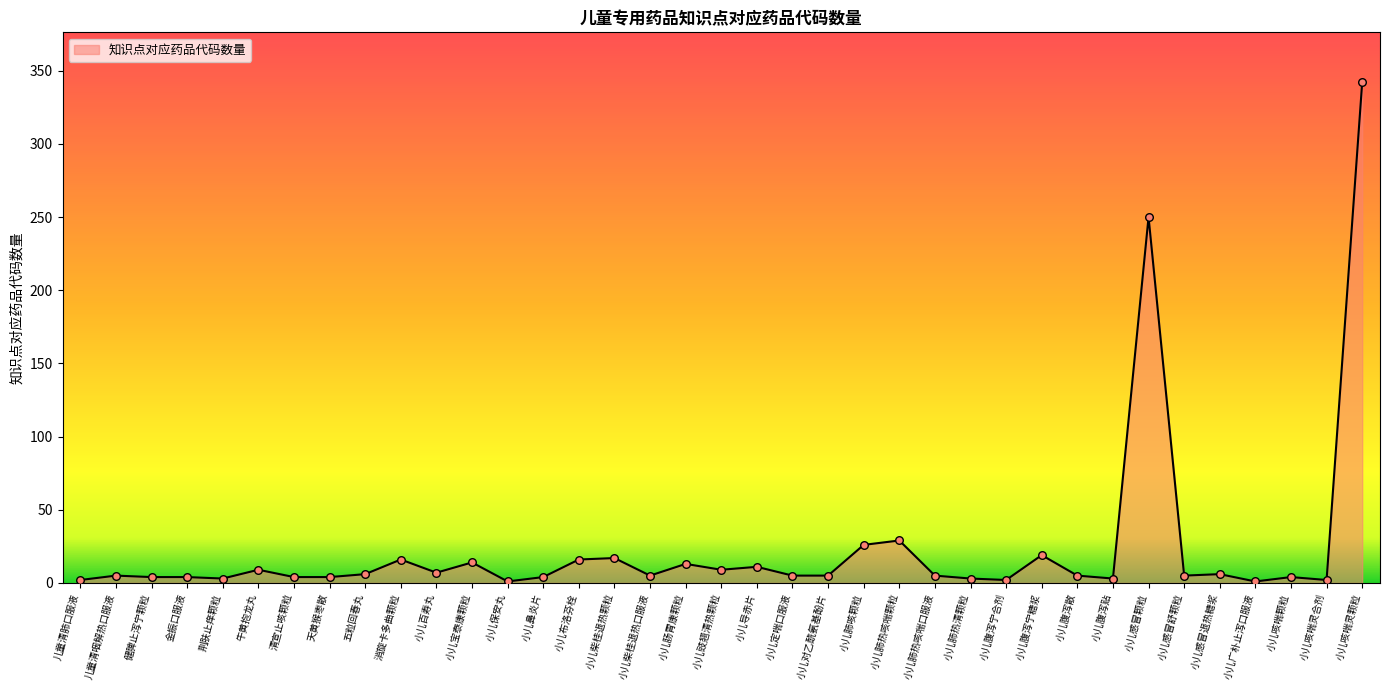

Approximately how many times larger is the value at 小儿柴桂退热口服液 compared to 牛黄抱龙丸?

0.6